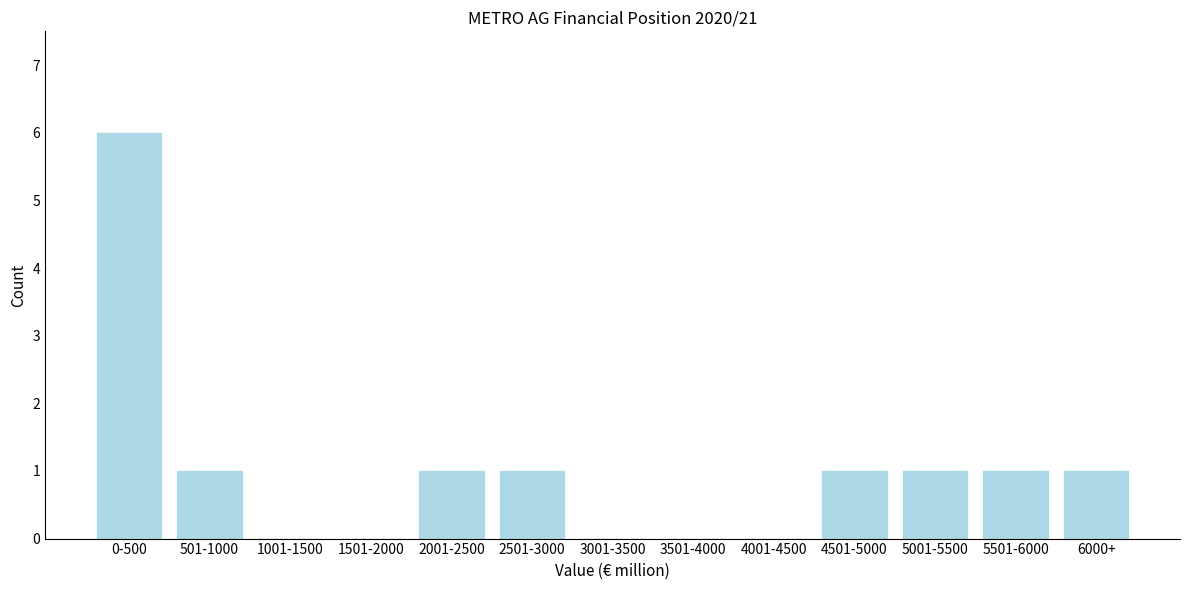

Reading right to left, list all the values displayed in this chart.

6000+=1	5501-6000=1	5001-5500=1	4501-5000=1	4001-4500=0	3501-4000=0	3001-3500=0	2501-3000=1	2001-2500=1	1501-2000=0	1001-1500=0	501-1000=1	0-500=6